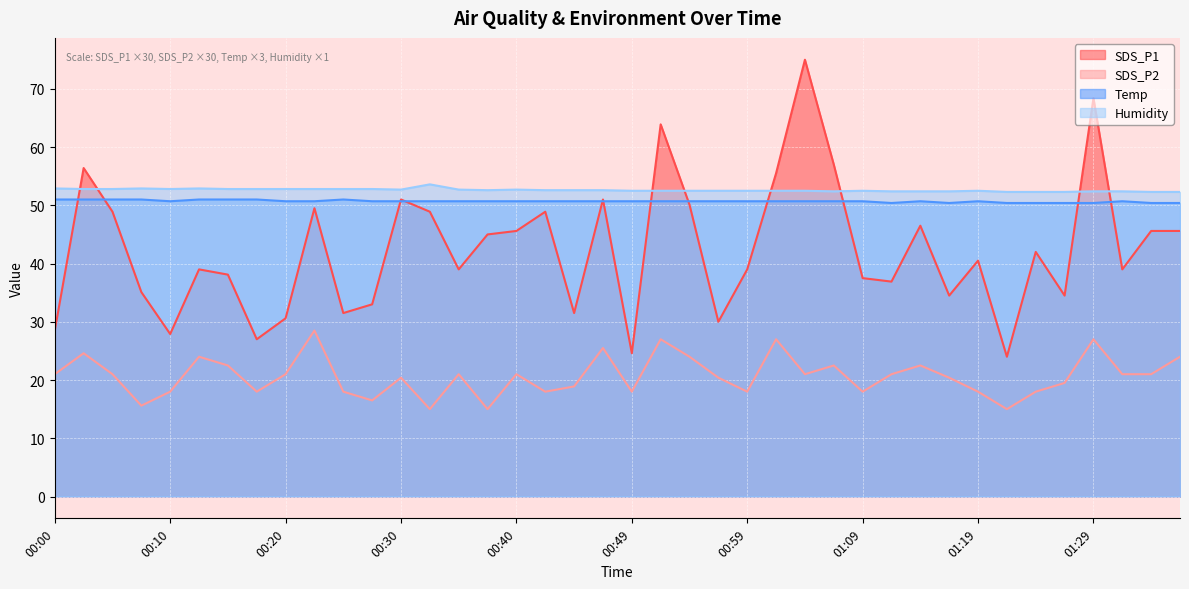

What is the approximate value of SDS_P1 at 00:59?

39.0